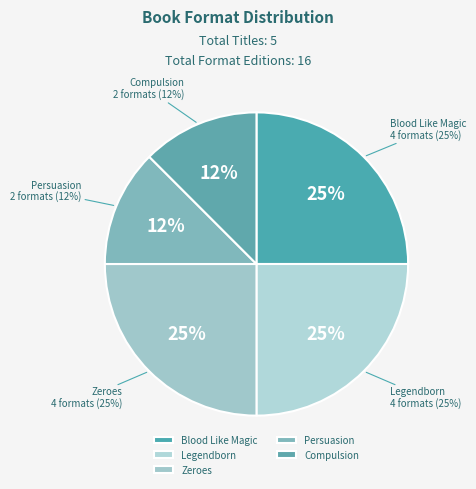

What is the ratio of the value at Blood Like Magic to the value at Compulsion?

2.0